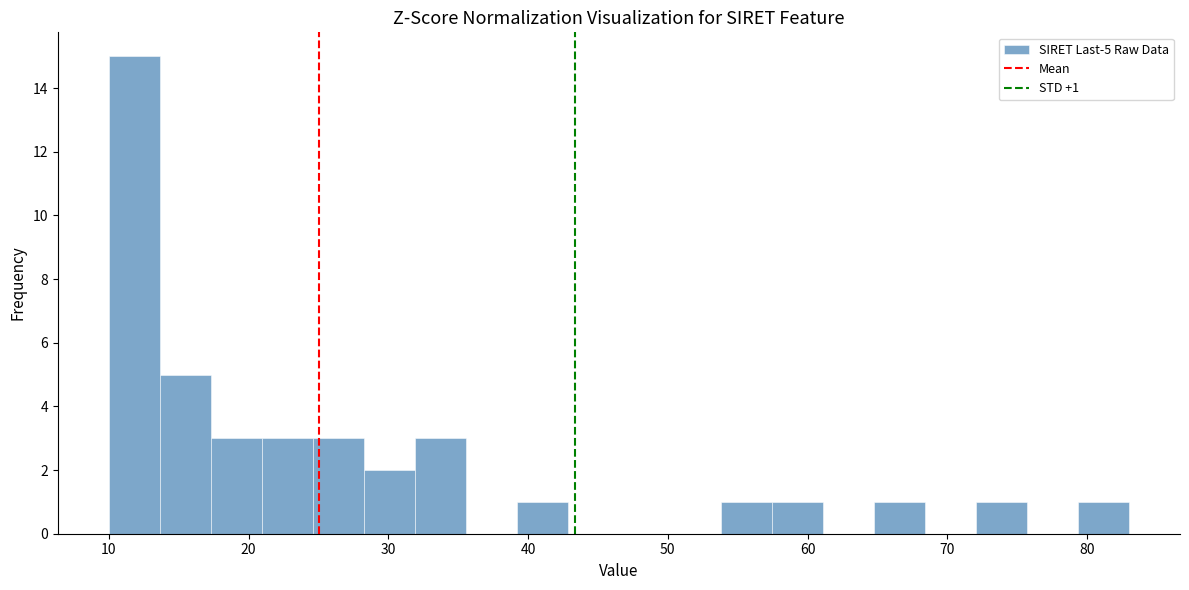

Around what value on the x-axis is the tallest bar? Give the approximate position of its centre, as read against the axis.

12